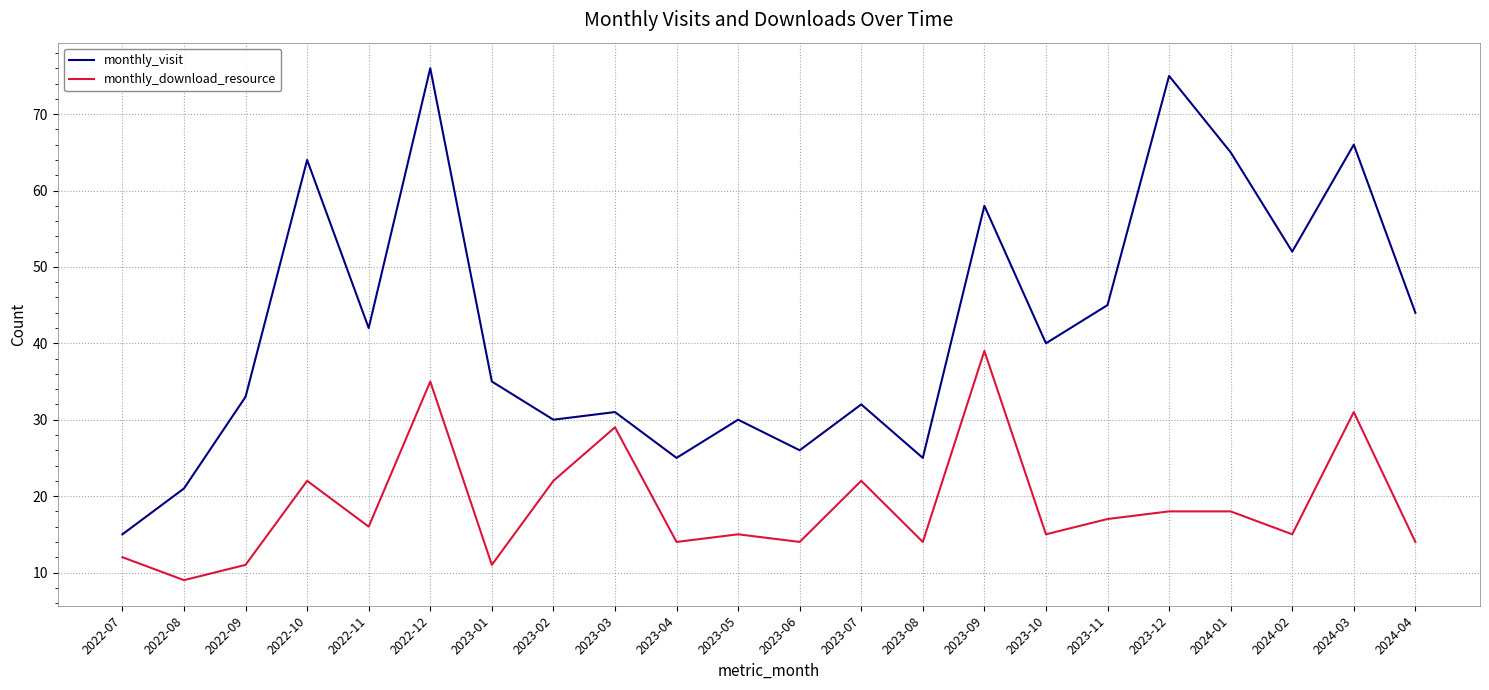

What is the sum of all monthly_visit values?

930